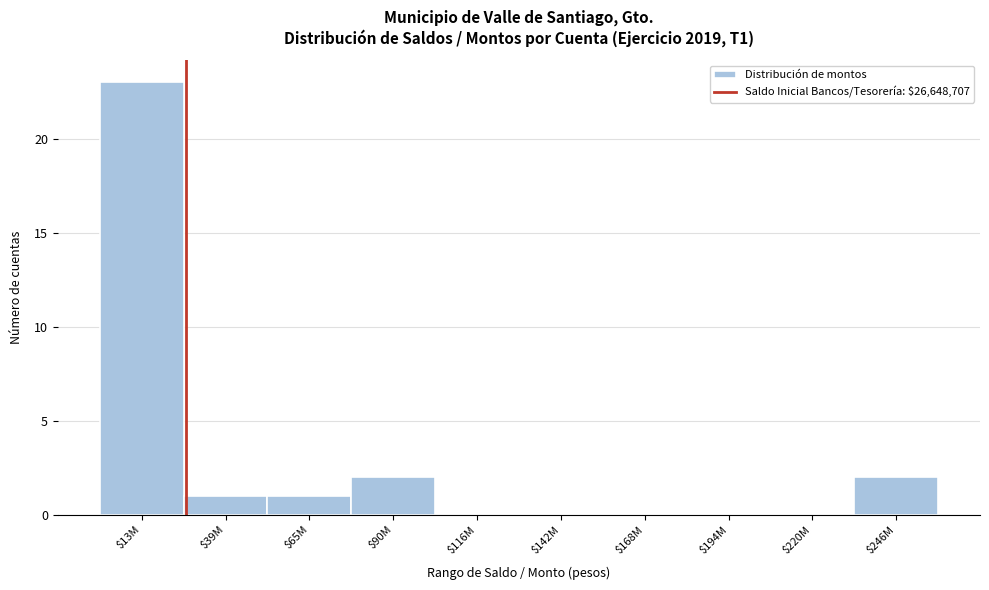

What is the sum of all values?

29